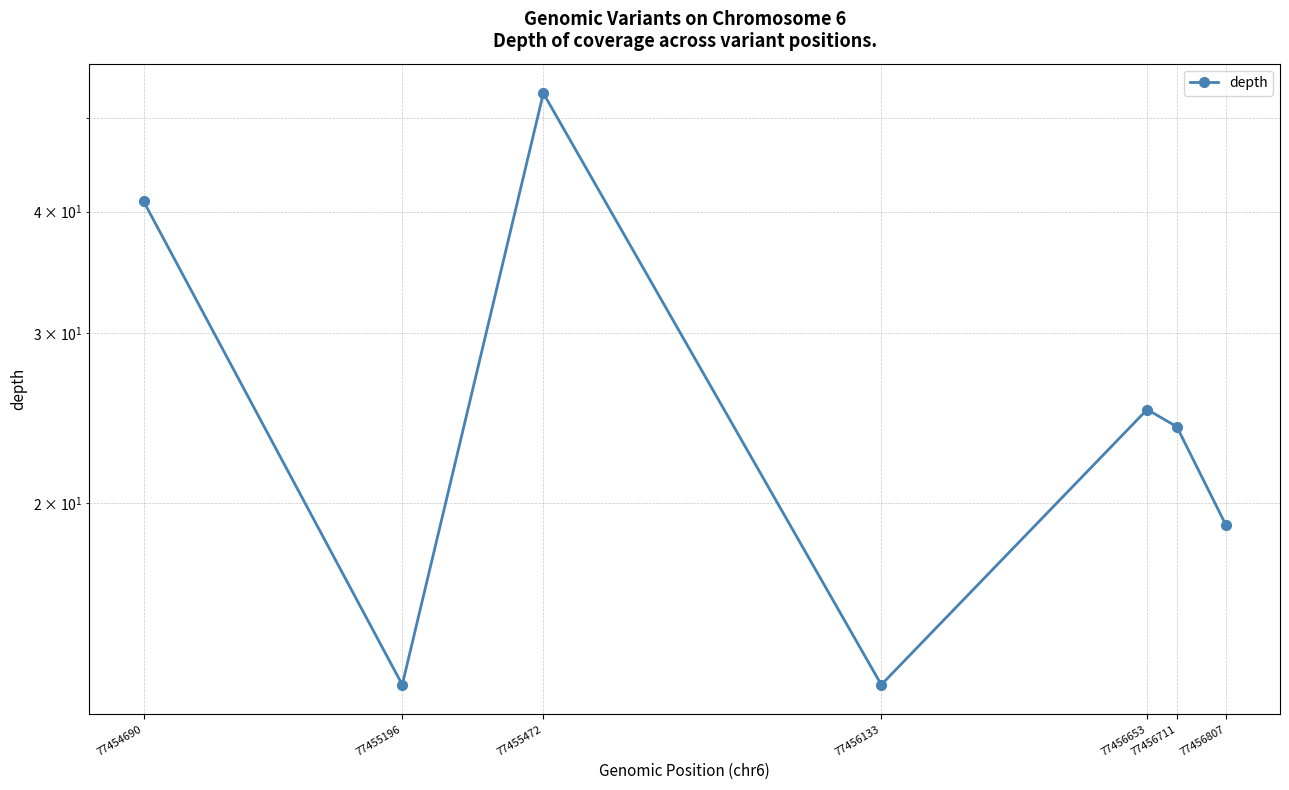

What is the minimum value shown in the chart?

13